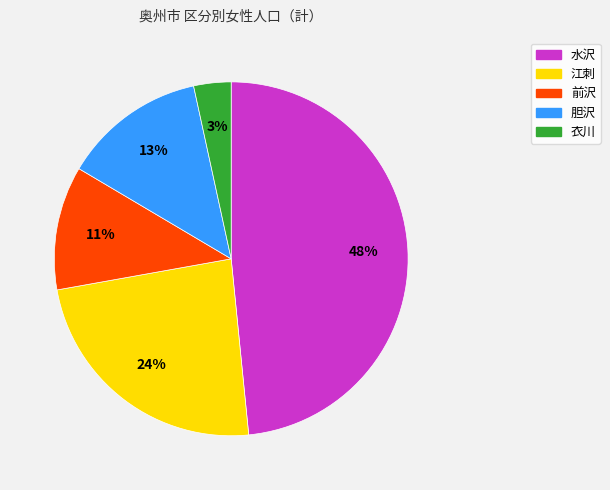

To the nearest percent, what percentage of the pie is 衣川?

3%